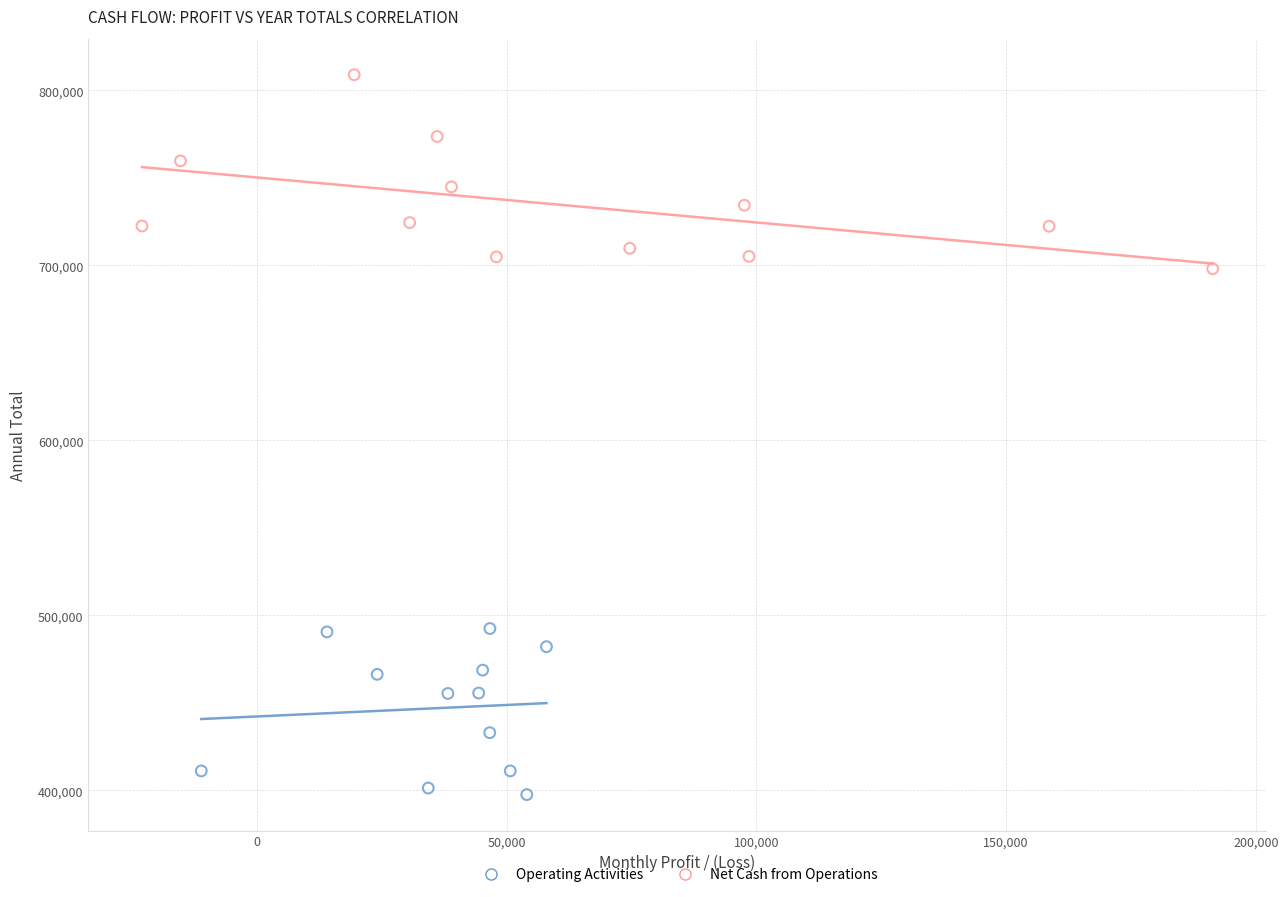

Which series has the largest Y range (max minus min)?

Net Cash from Operations